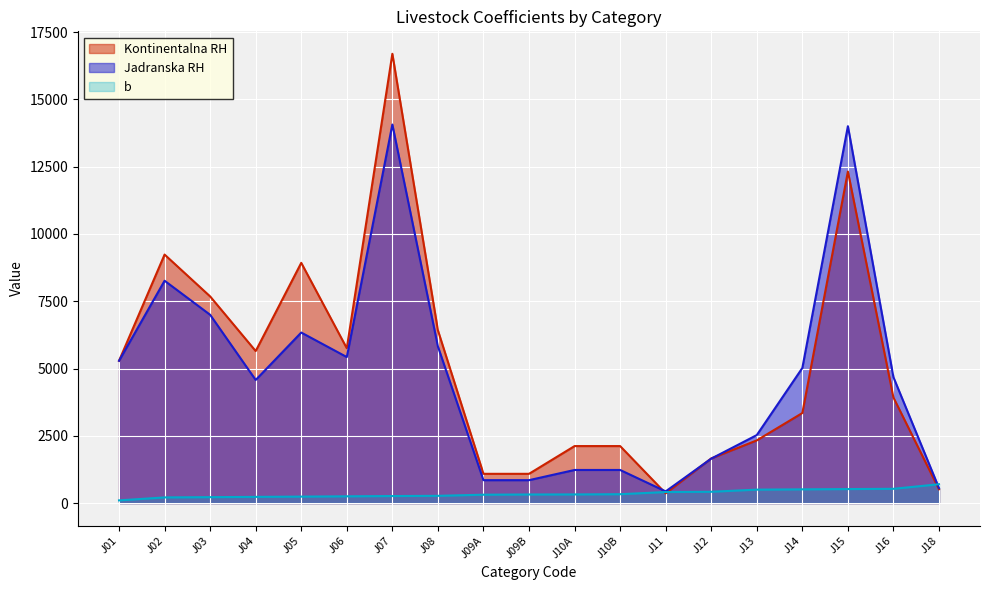

What is the sum of the Kontinentalna RH values at J14 and J12?

5005.0